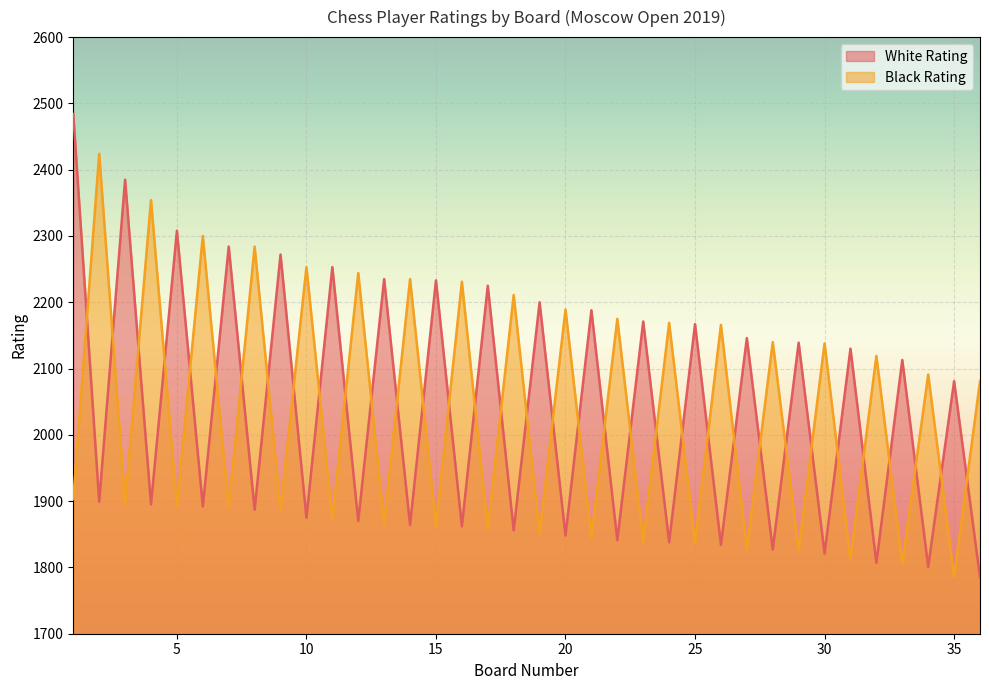

At which category is the sum across all series the highest?

1